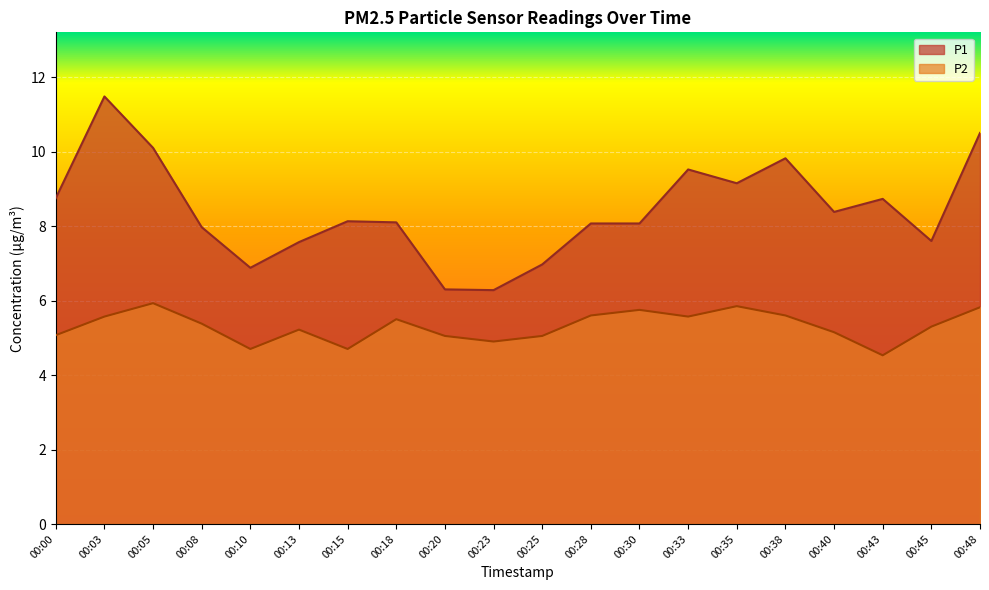

What is the maximum value for P1?

11.5